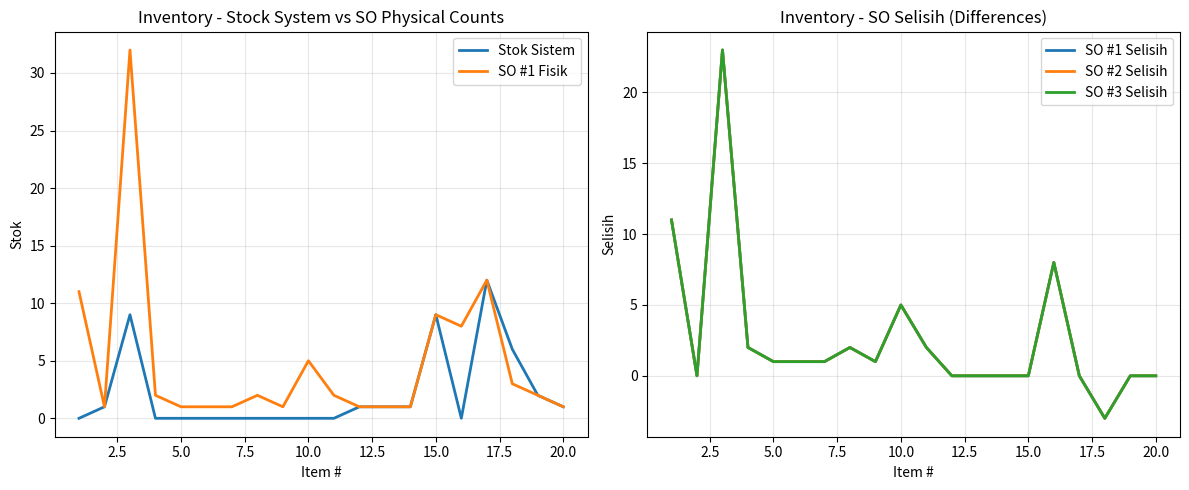

How many interior local valleys does the SO #3 Selisih series have?

3